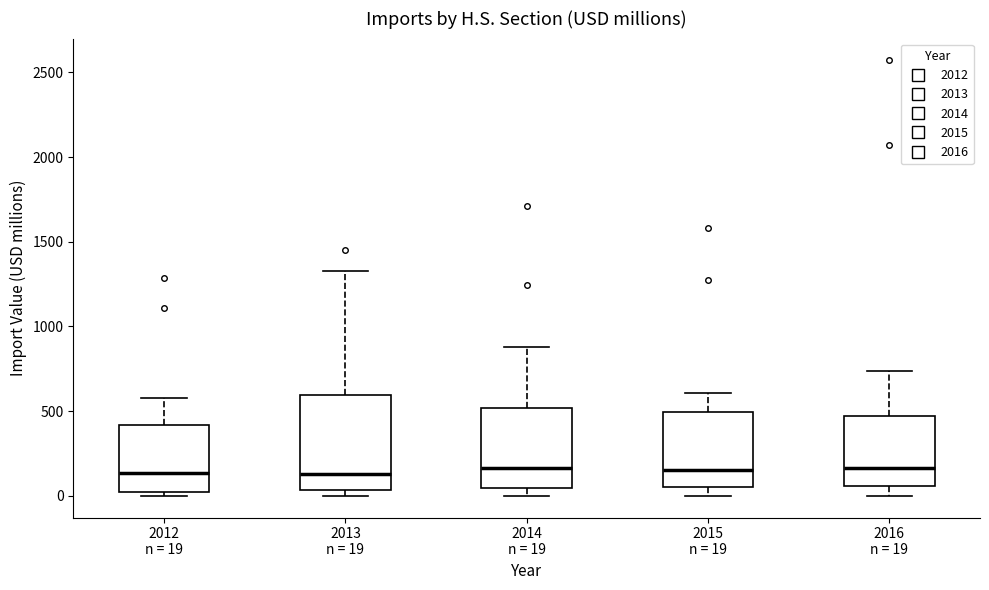

Which box is the tallest, from its lower edge to its upper edge?

2013 n = 19